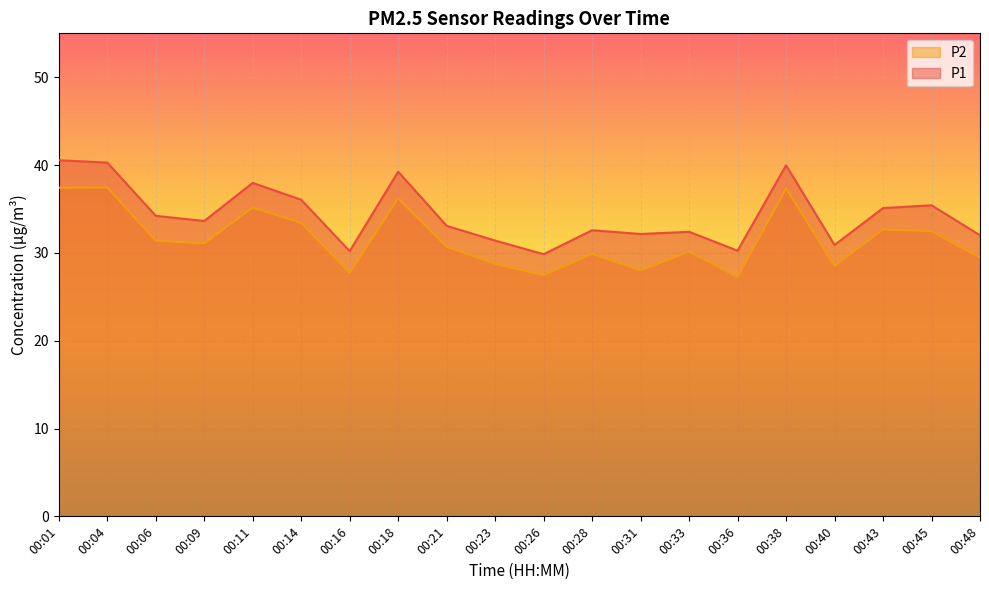

How many lines are shown in the chart?

2